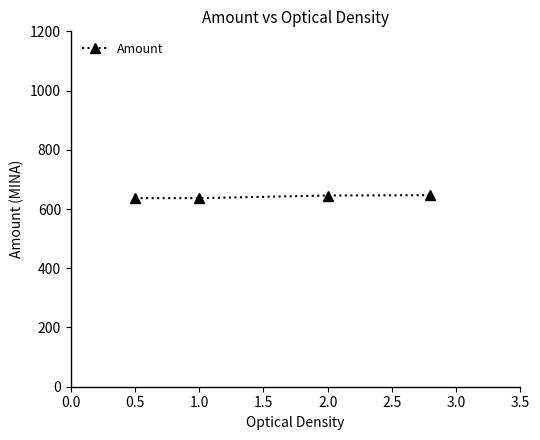

What is the value of the 3rd point from the left?

645.7